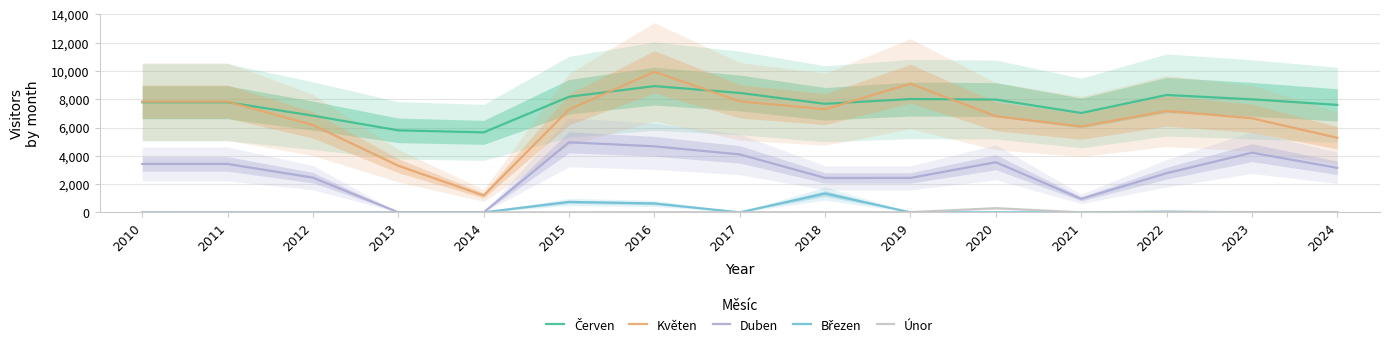

What is the approximate value of Duben at 2019, to the nearest 10?

2440